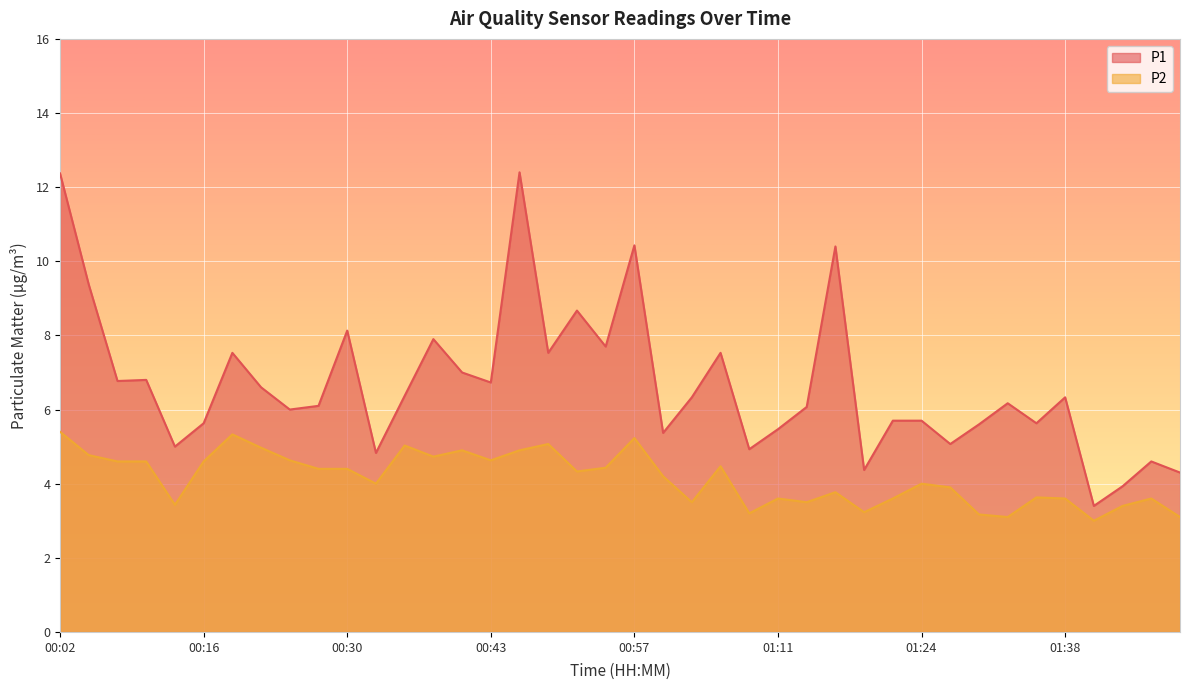

What is the approximate value of P1 at 00:43?

6.7